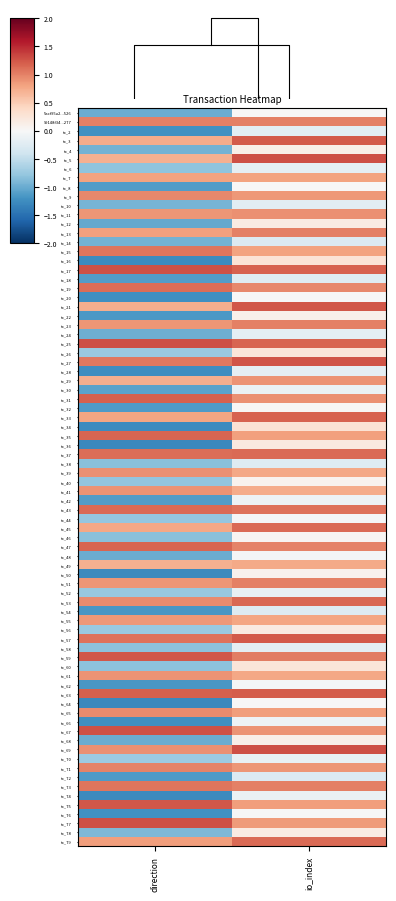

Which series changed the most between -1 and 1?

5acf95a2ee1d518594078426a97f873df5af526